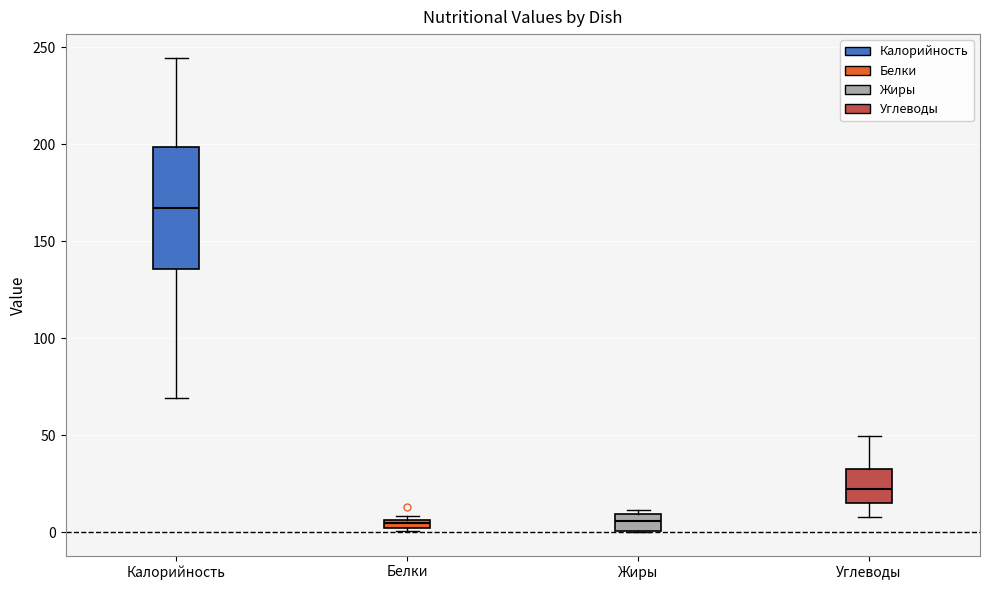

Which box's median line is the highest?

Калорийность